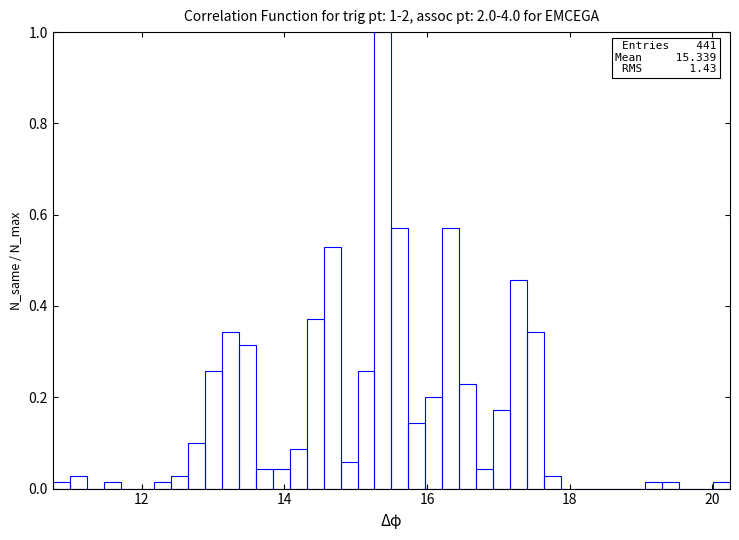

Read against the x-axis, roughly where is the centre of the tallest bar?

15.4